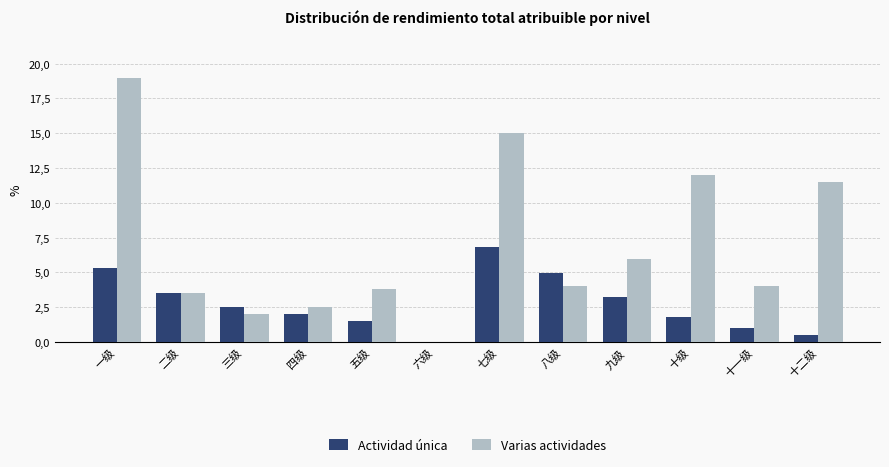

What are all the series names shown in the legend?

Actividad única, Varias actividades